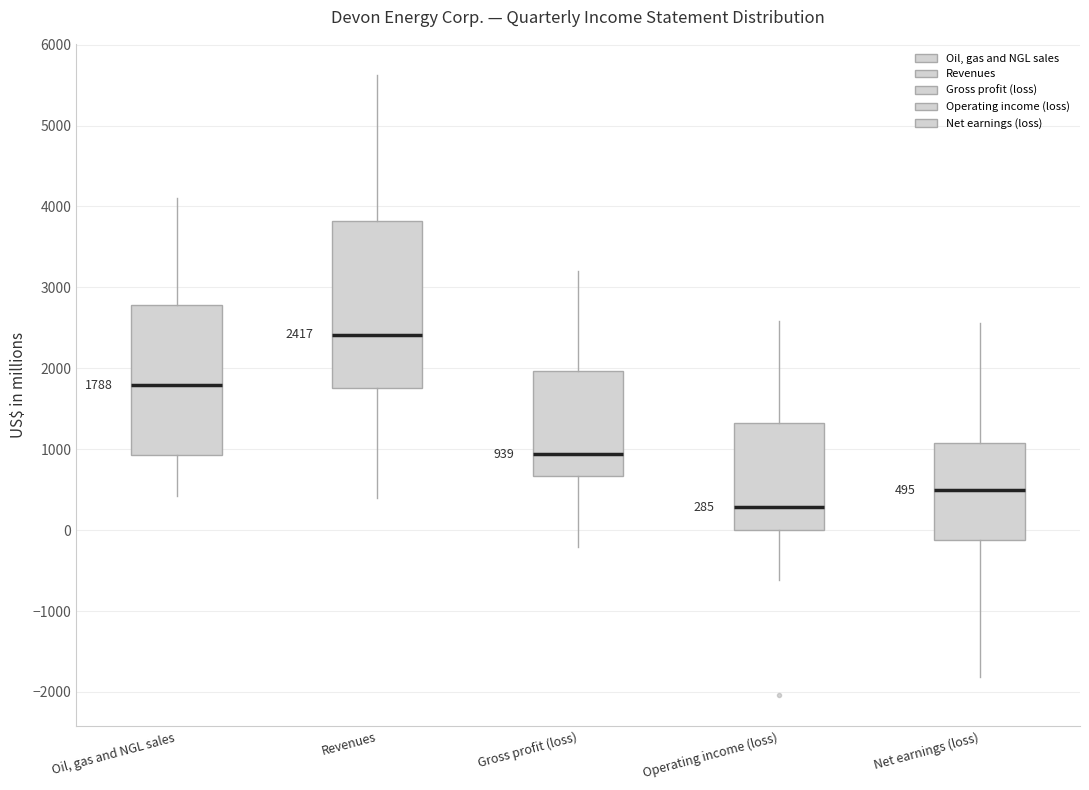

Comparing the boxes themselves (not the whiskers), which one is the tallest?

Revenues